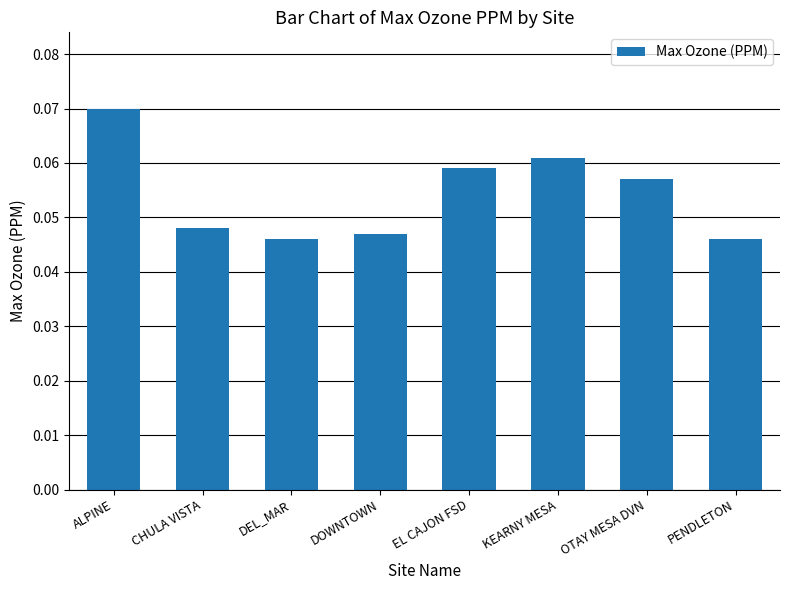

Is it true that the value at OTAY MESA DVN is 0.0?

False